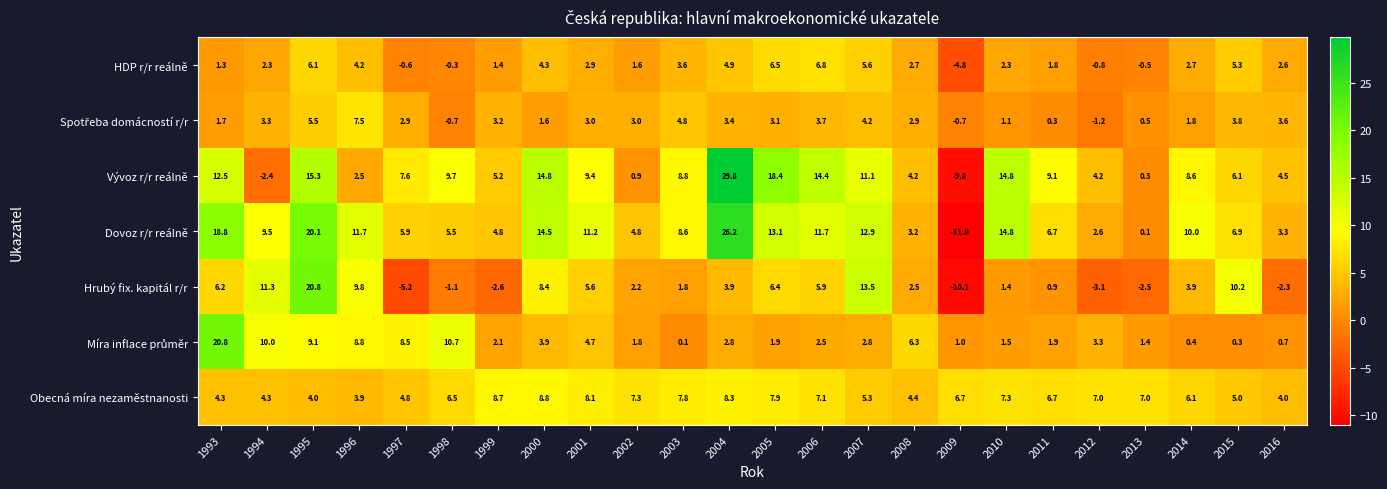

Which series has the largest range (max minus min)?

Vývoz r/r reálně